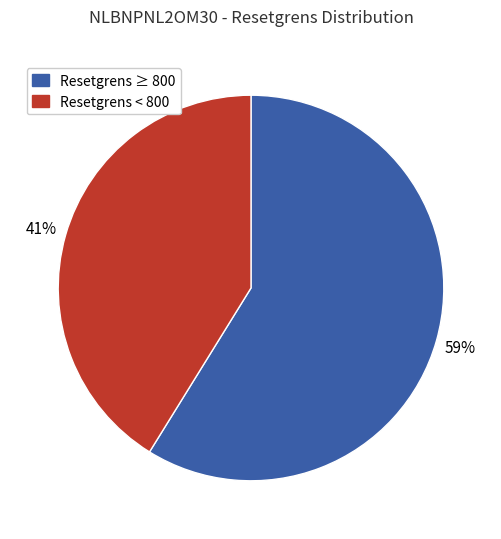

Is there a majority slice in this chart?

Yes